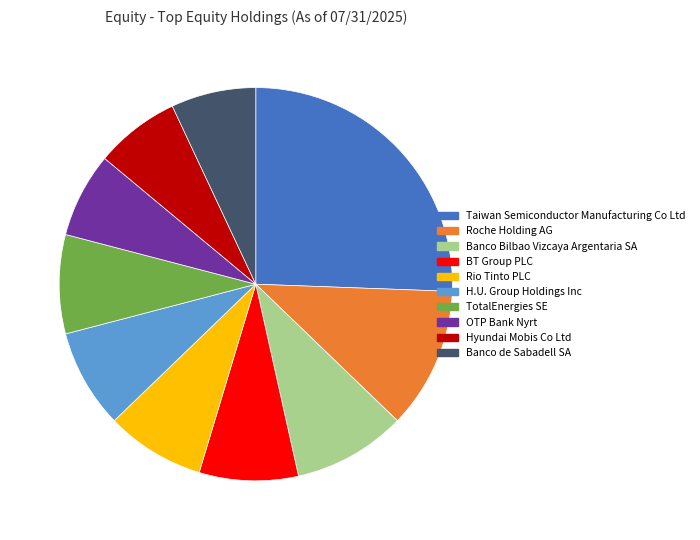

Is there a majority slice in this chart?

No